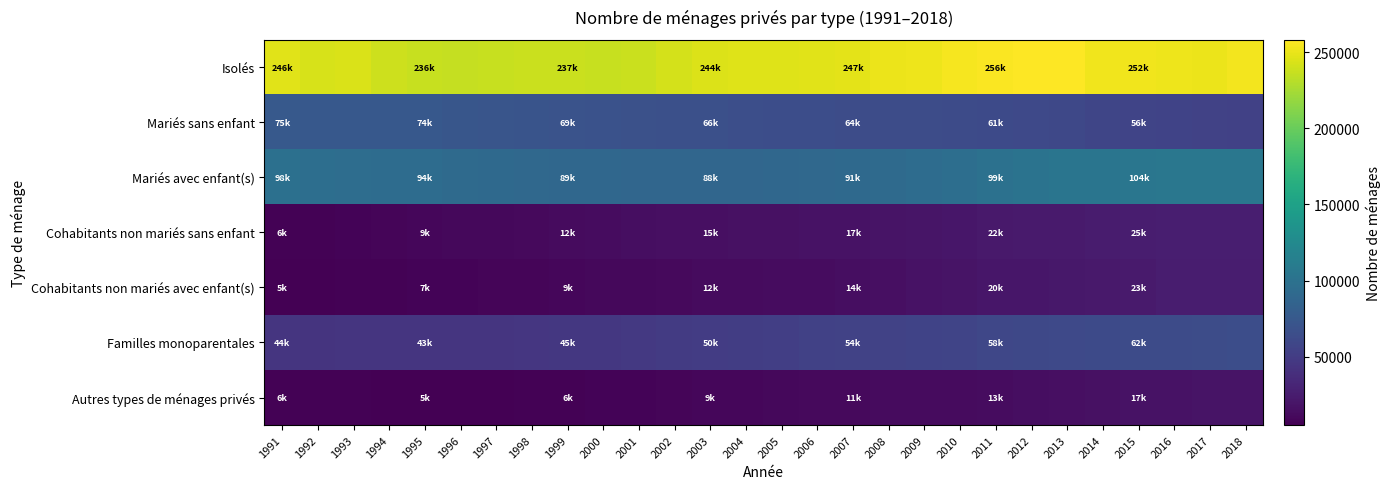

What is the spread (max minus min) of values at 1998?

231472